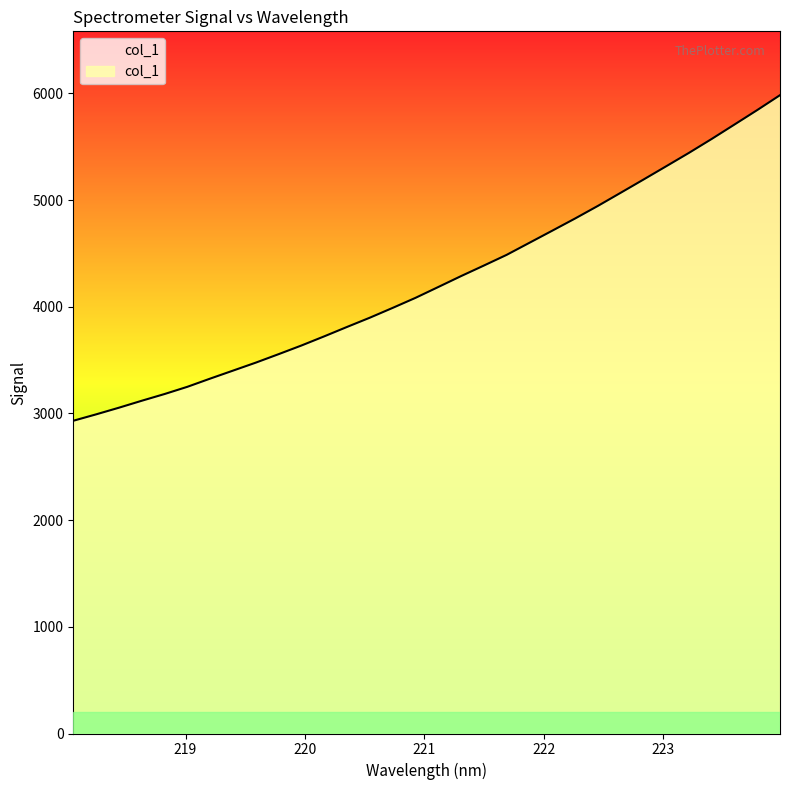

What is the value of the 16th point from the left?

4083.9